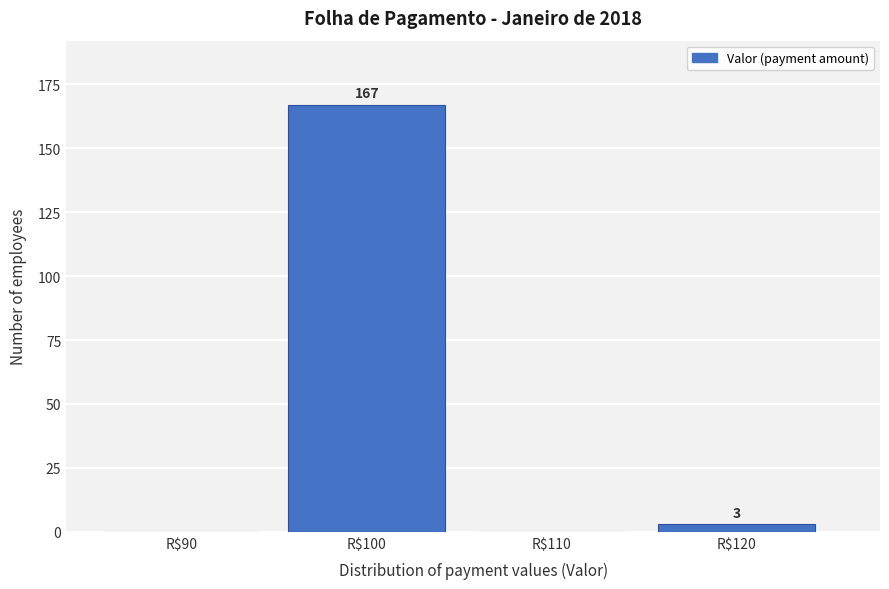

Where does the data first go above 3?

R$100